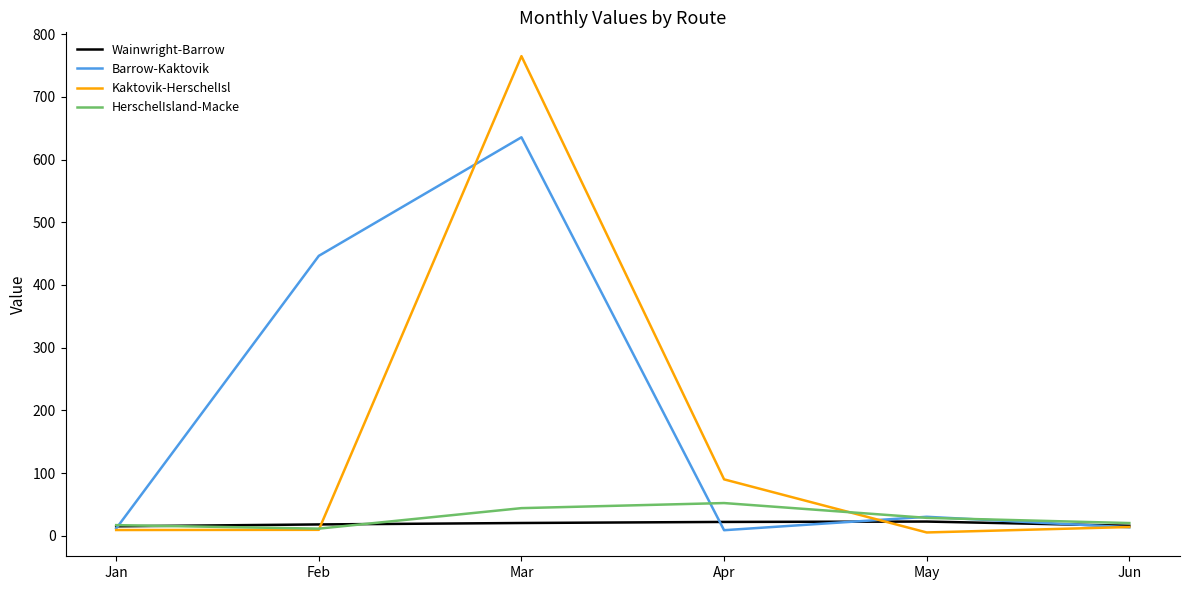

Which series has the widest spread of values?

Kaktovik-HerschelIsl